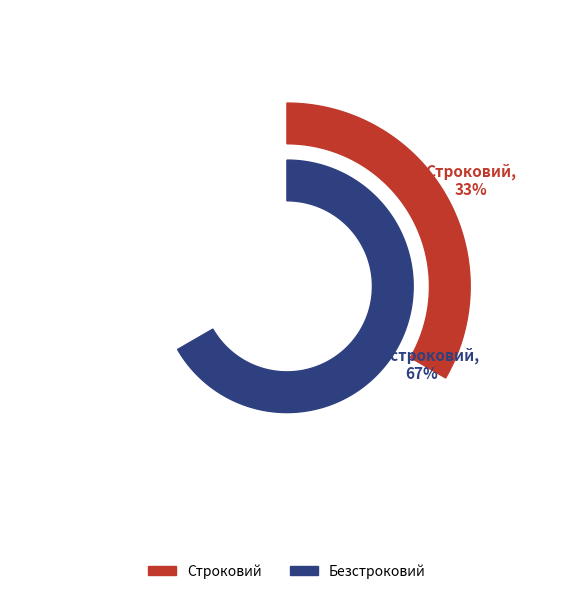

Which has a higher value, Безстроковий or Строковий?

Безстроковий